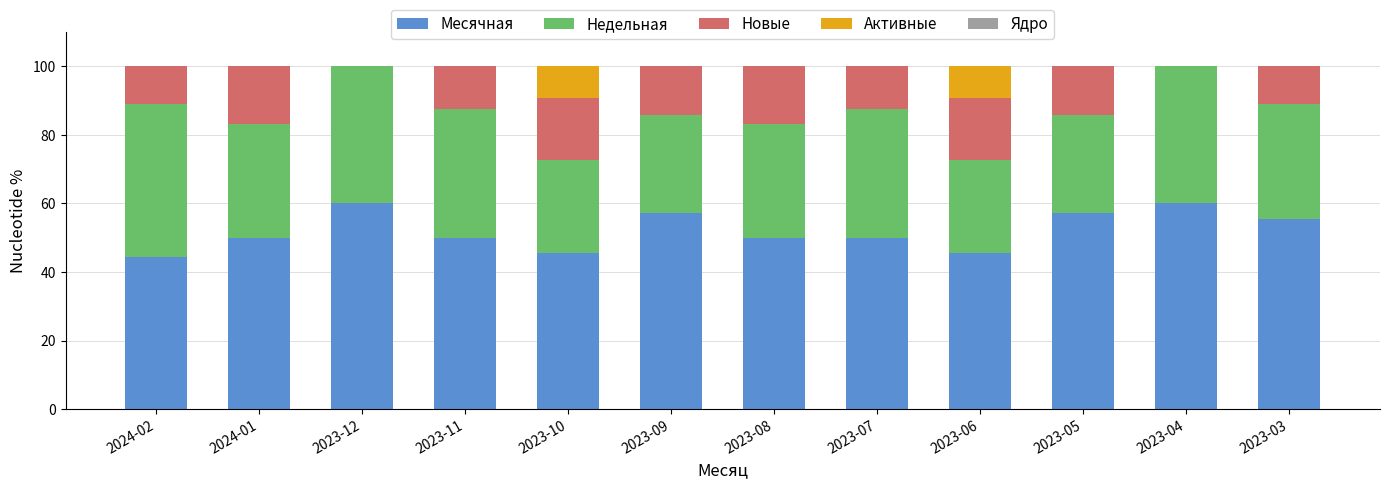

The Месячная series shows 67.2 at 2023-08. True or false?

False